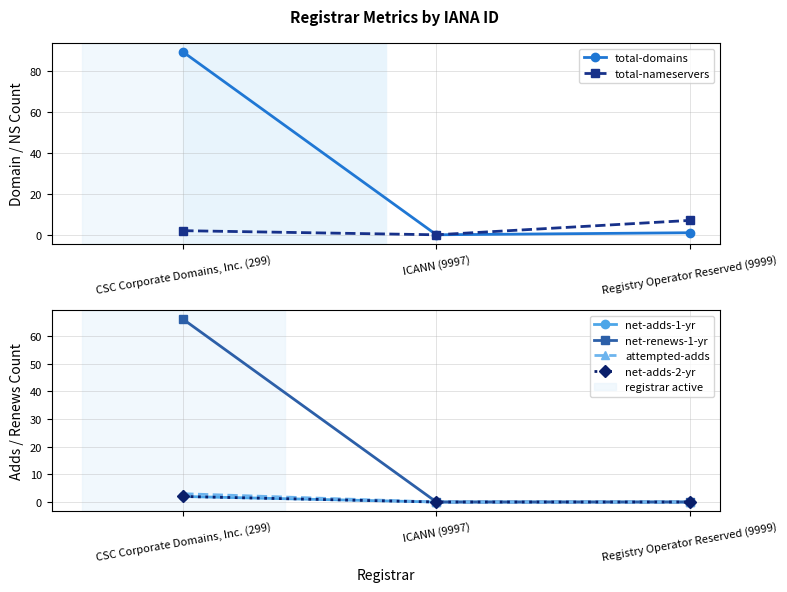

The value of attempted-adds at Registry Operator Reserved (9999) is 2. True or false?

False